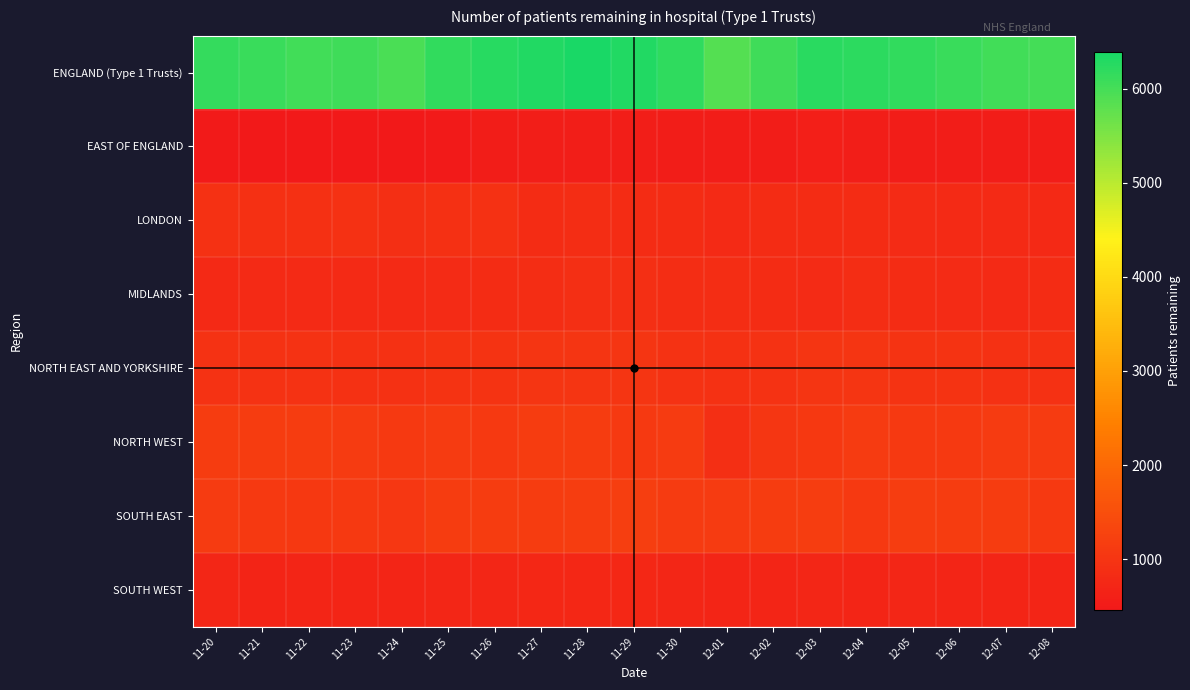

Which category has the highest value across all series?

11-28